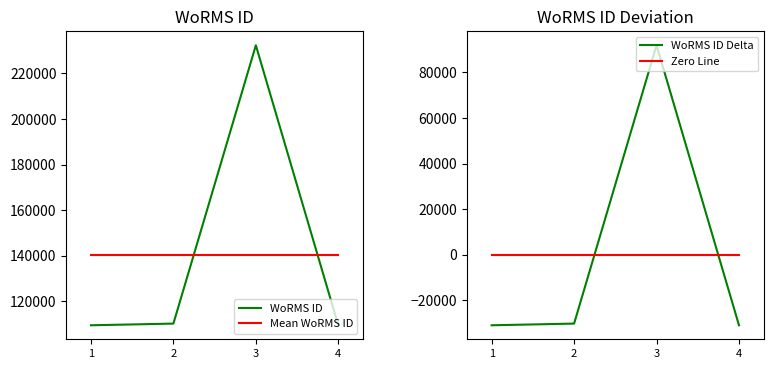

Is it true that Zero Line equals 0 at 4?

True